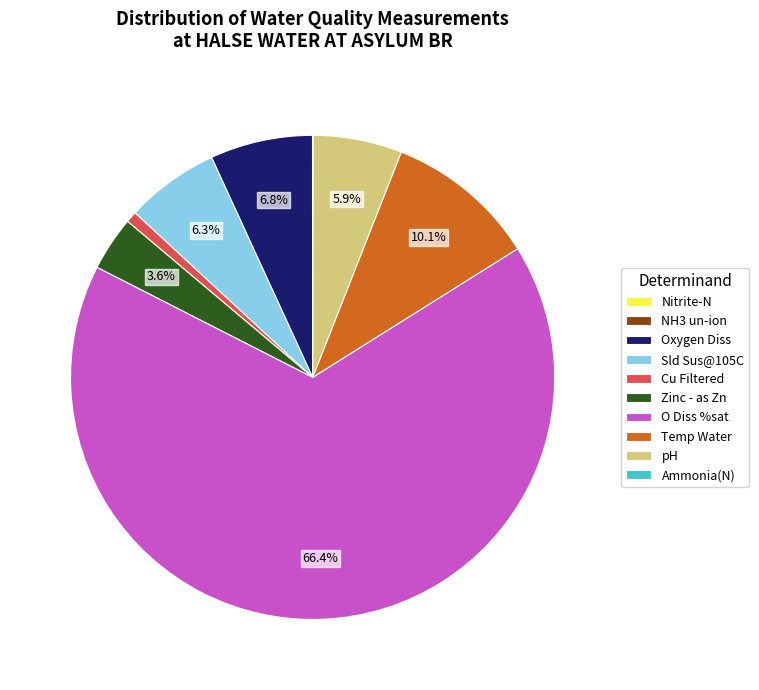

What is the majority slice?

O Diss %sat